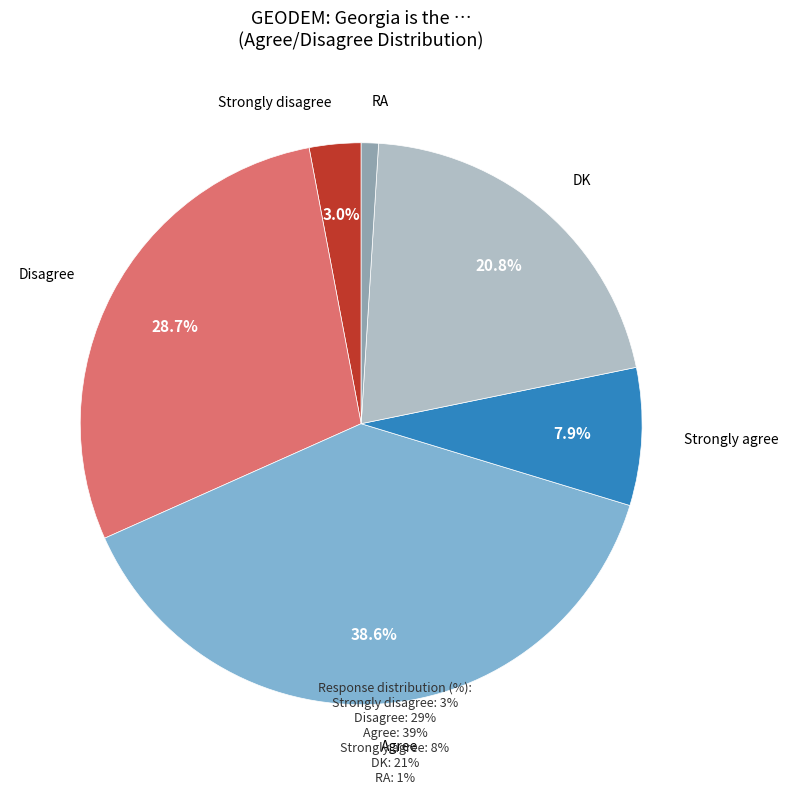

Is there any slice that represents more than half of the pie?

No